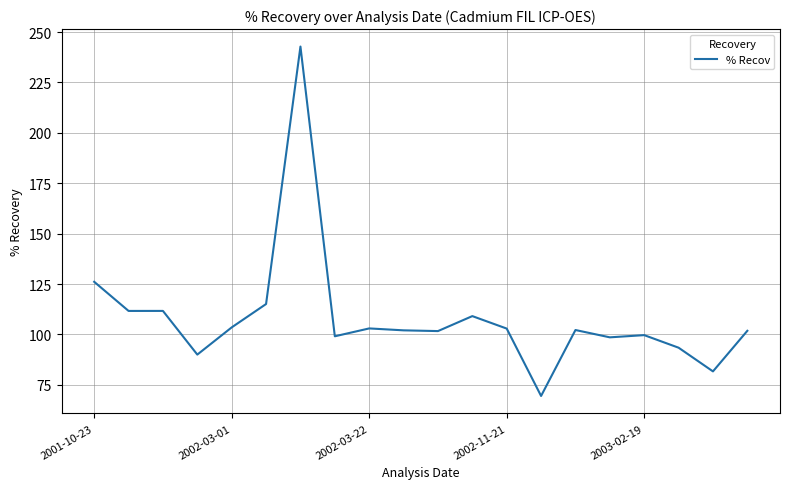

What is the difference between the maximum and minimum values?

173.3